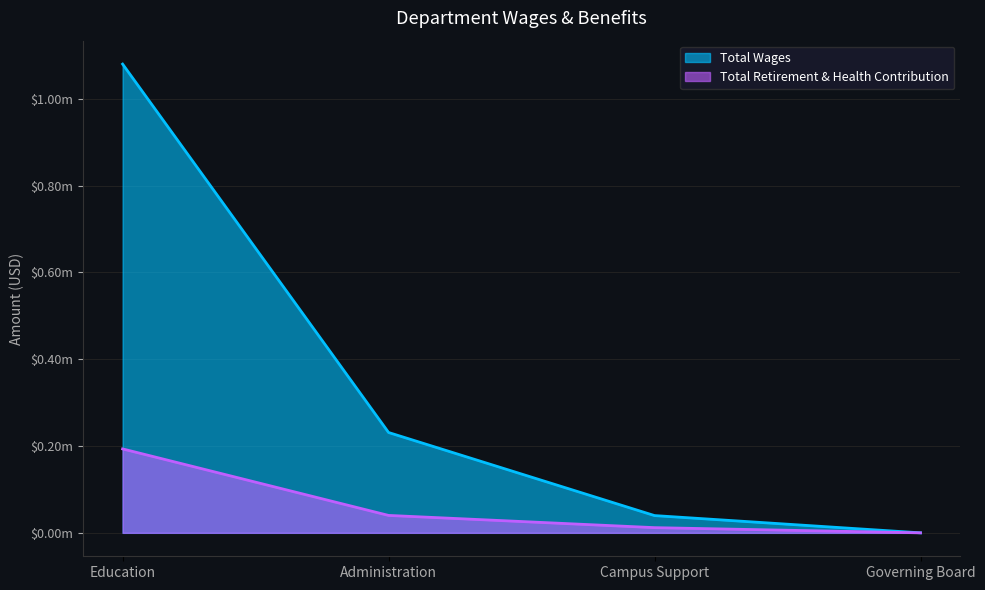

The value of Total Retirement & Health Contribution at Governing Board is -67817. True or false?

False